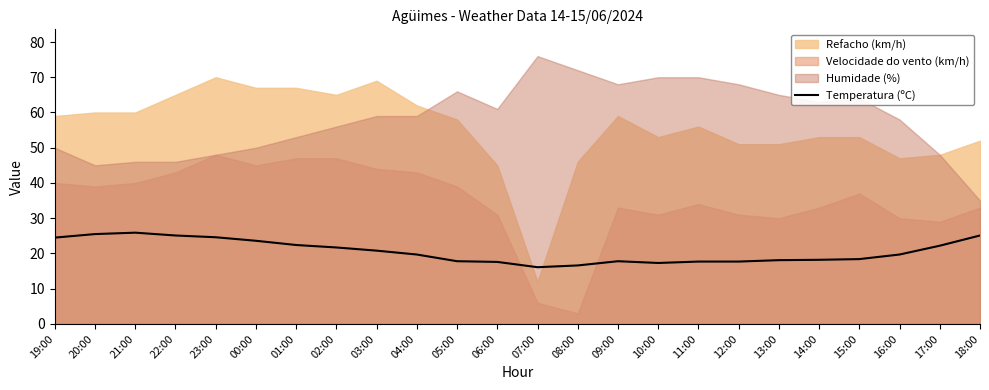

True or false: there are more than 1 points higher than both neighbors.

True